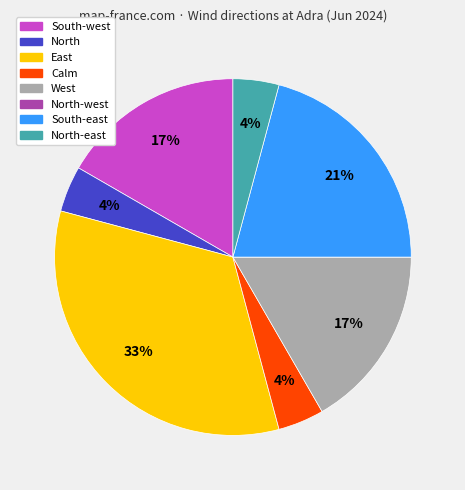

To the nearest percent, what is the difference between the largest and smallest slice percentages?

33%